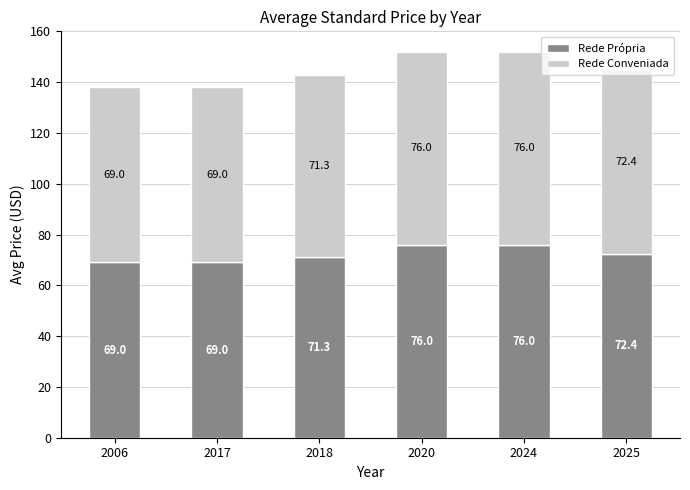

The value of Rede Própria at 2017 is 69.0. True or false?

True